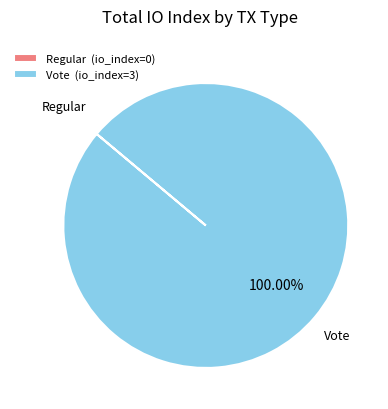

Does Vote (io_index=3) account for over 50% of the chart?

Yes